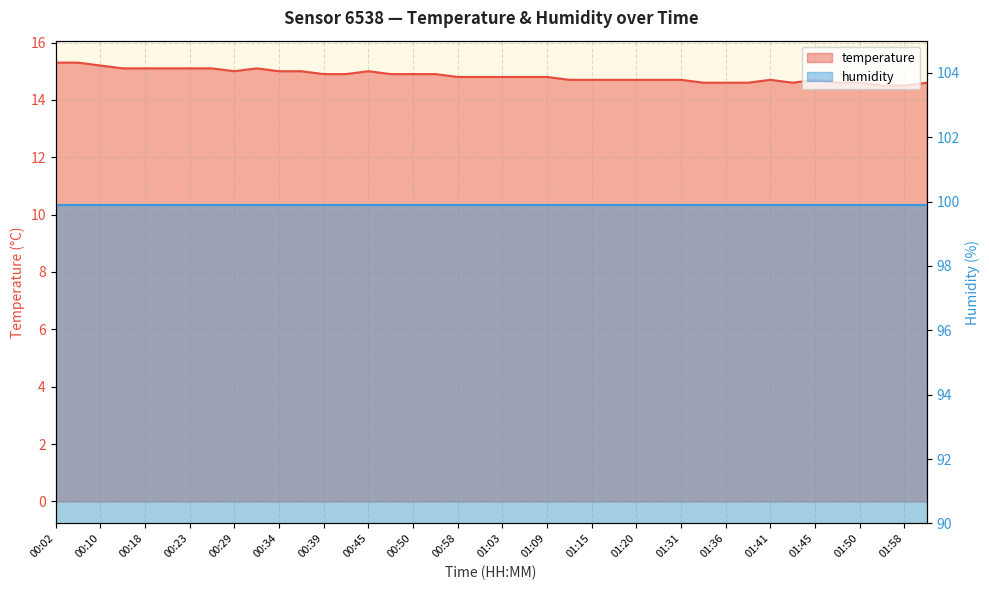

Between 01:06 and 00:23, which is larger?

00:23